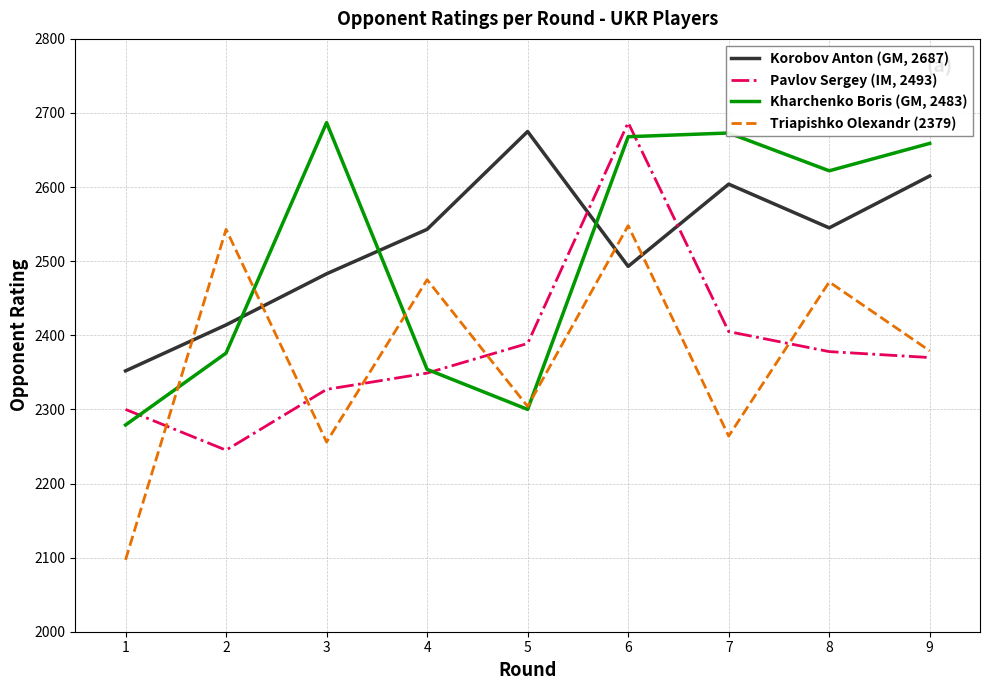

What is the sum of the Kharchenko Boris (GM, 2483) values at 8 and 7?

5295